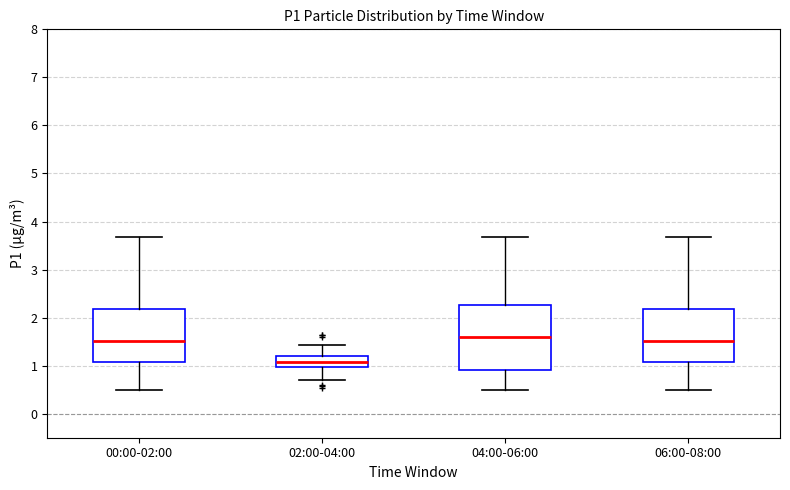

Comparing the boxes themselves (not the whiskers), which one is the tallest?

04:00-06:00